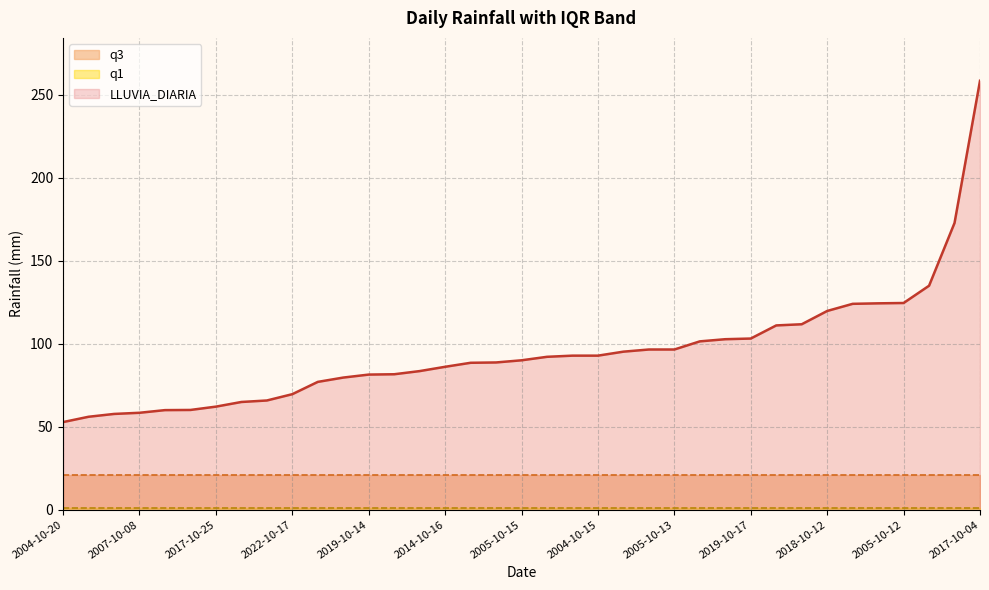

Is the value of q3 at 2017-10-05 greater than the value of LLUVIA_DIARIA at 2011-10-16?

No